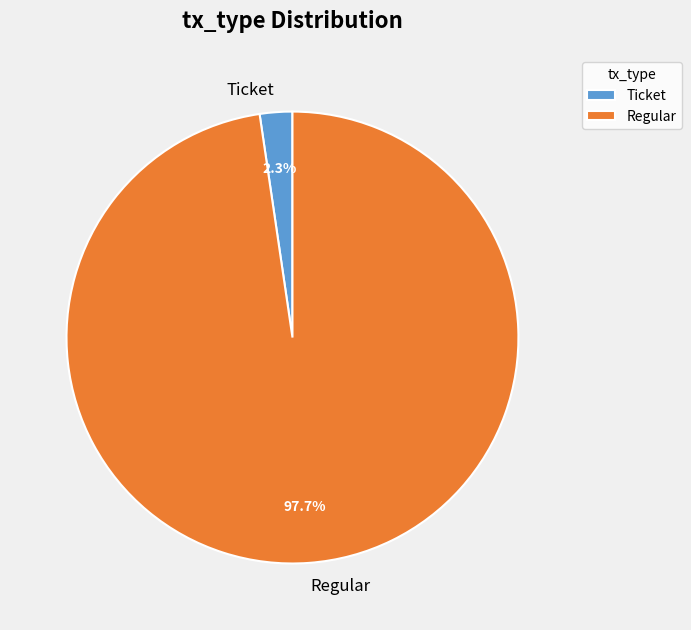

Between Regular and Ticket, which is larger?

Regular